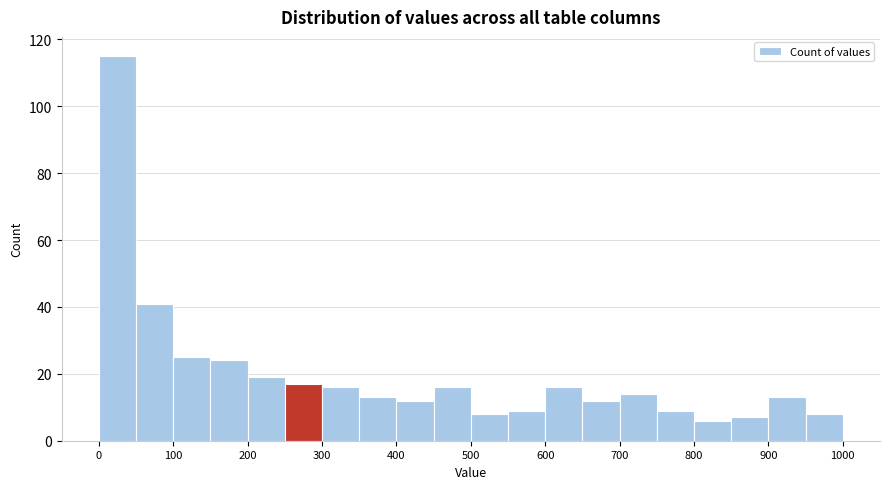

Reading left to right, list every bar in this chart as the range it spans on the x-axis followed by its height. The values are not printed on the chart, so give them approximately, as read against the axis.

0 to 50: 116
50 to 100: 42
100 to 150: 26
150 to 200: 24
200 to 250: 20
250 to 300: 18
300 to 350: 16
350 to 400: 14
400 to 450: 12
450 to 500: 16
500 to 550: 8
550 to 600: 10
600 to 650: 16
650 to 700: 12
700 to 750: 14
750 to 800: 10
800 to 850: 6
850 to 900: 8
900 to 950: 14
950 to 1000: 8